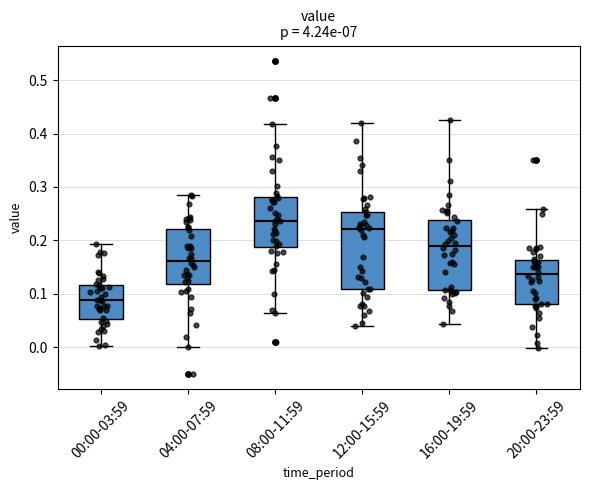

Reading left to right, transcribe this box plot: for each box, give where its median line is, the range the box spans, and where its two whiskers end, as read against the y-axis. The values are not printed on the chart, so give them approximately, as read against the axis.

00:00-03:59: median 0.09, box 0.05 to 0.12, whiskers 0.00 to 0.19
04:00-07:59: median 0.16, box 0.12 to 0.22, whiskers 0.00 to 0.29
08:00-11:59: median 0.24, box 0.19 to 0.28, whiskers 0.06 to 0.42
12:00-15:59: median 0.22, box 0.11 to 0.25, whiskers 0.04 to 0.42
16:00-19:59: median 0.19, box 0.11 to 0.24, whiskers 0.04 to 0.42
20:00-23:59: median 0.14, box 0.08 to 0.16, whiskers 0.00 to 0.26